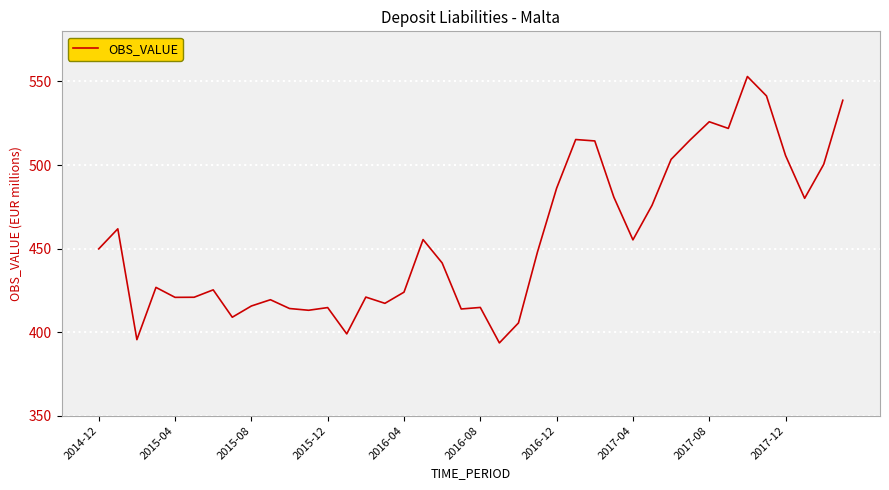

True or false: there are more than 0 points higher than both neighbors.

True